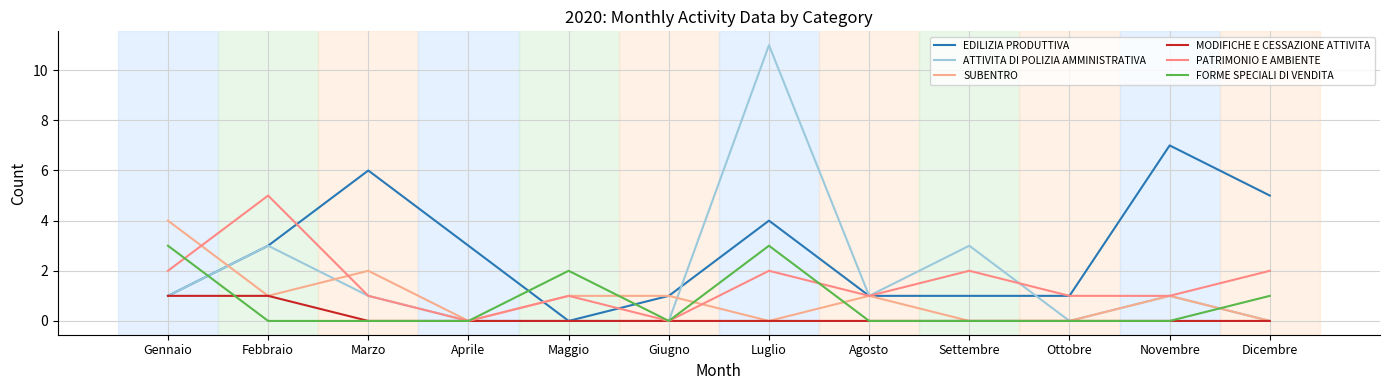

What are all the series names shown in the legend?

EDILIZIA PRODUTTIVA, ATTIVITA DI POLIZIA AMMINISTRATIVA, SUBENTRO, MODIFICHE E CESSAZIONE ATTIVITA, PATRIMONIO E AMBIENTE, FORME SPECIALI DI VENDITA